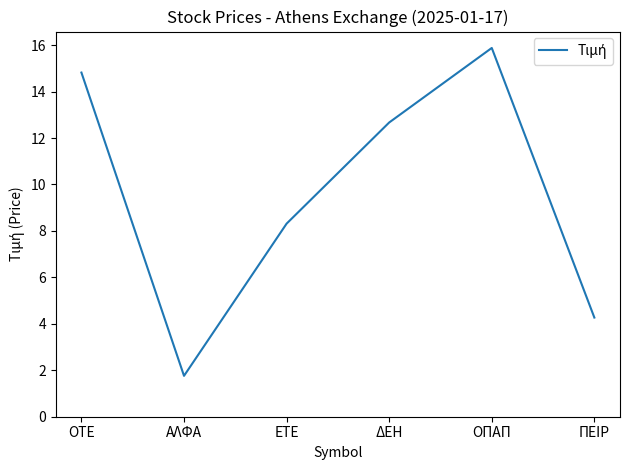

What is the smallest value displayed?

1.8